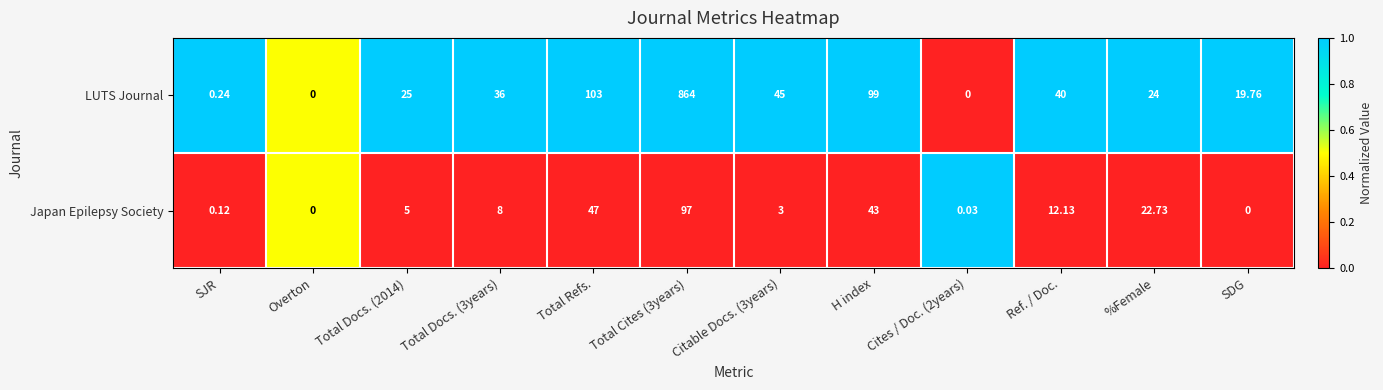

List the series in order of their peak value, highest first.

LUTS Journal, Japan Epilepsy Society